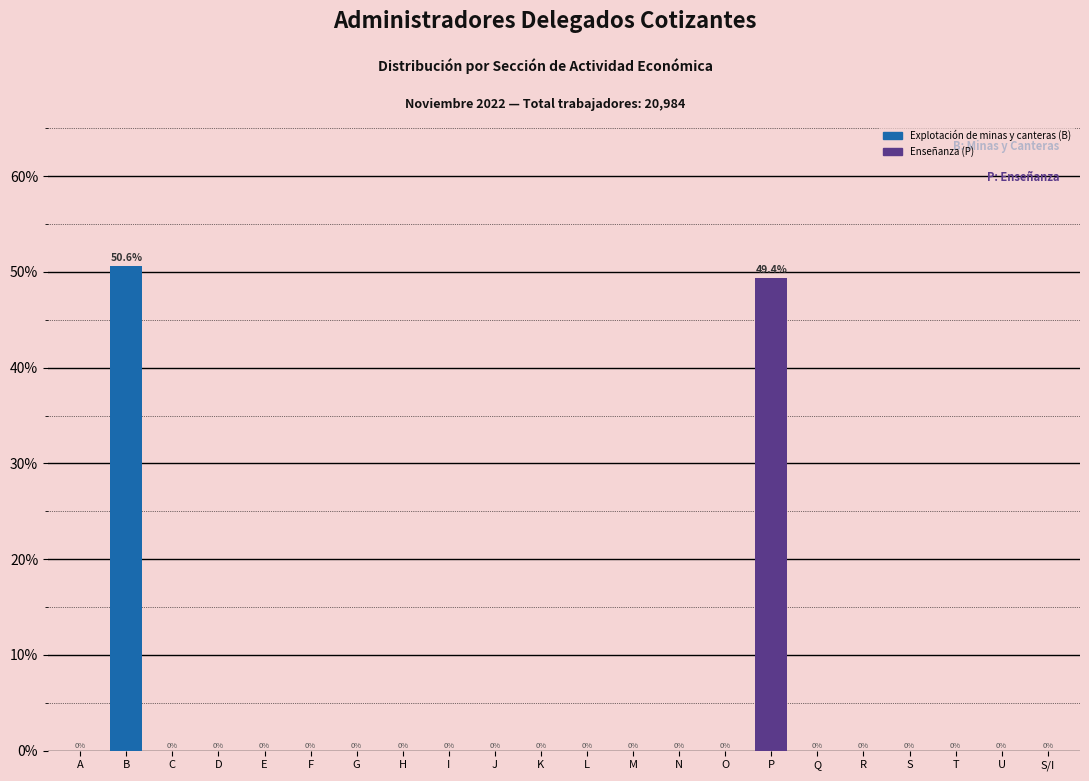

Reading right to left, transcribe all the data shown in this chart.

S/I=0.0	U=0.0	T=0.0	S=0.0	R=0.0	Q=0.0	P=49.4	O=0.0	N=0.0	M=0.0	L=0.0	K=0.0	J=0.0	I=0.0	H=0.0	G=0.0	F=0.0	E=0.0	D=0.0	C=0.0	B=50.6	A=0.0